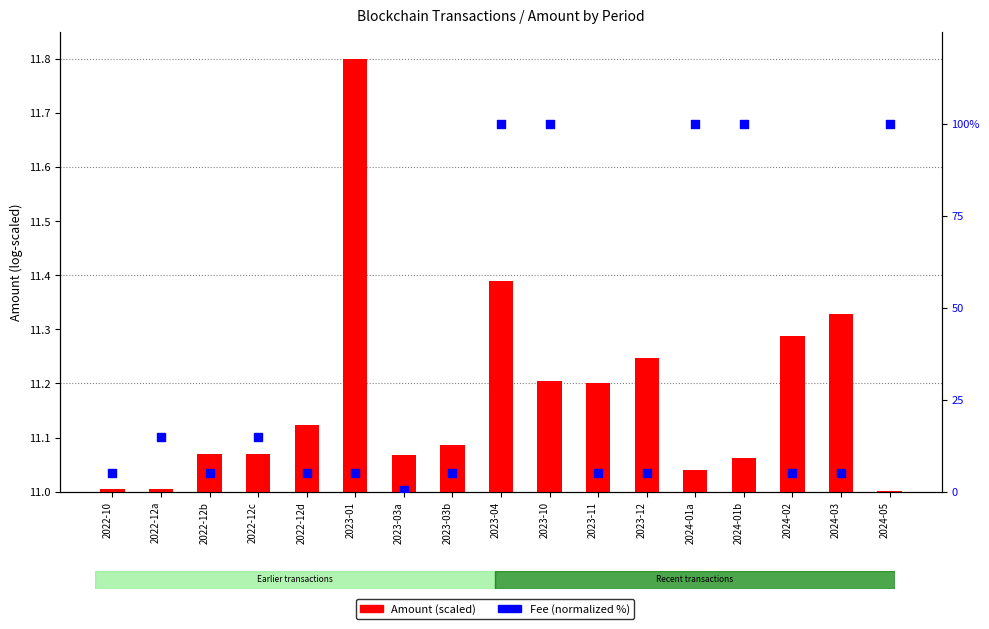

What is the total value across all series at 2022-10?

16.0